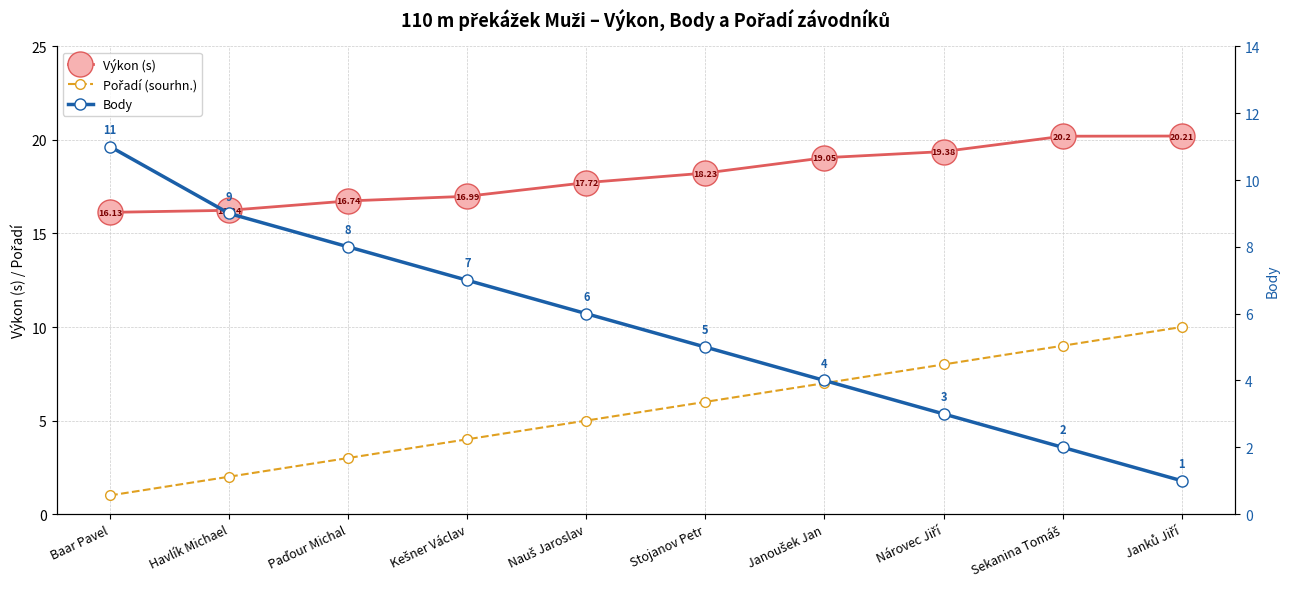

What is the difference between the highest and lowest values at Kešner Václav?

13.0